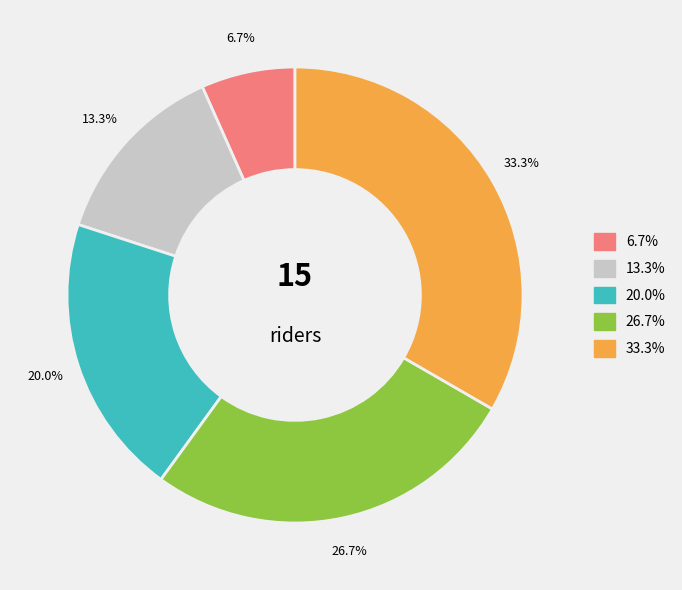

Is there a majority slice in this chart?

No